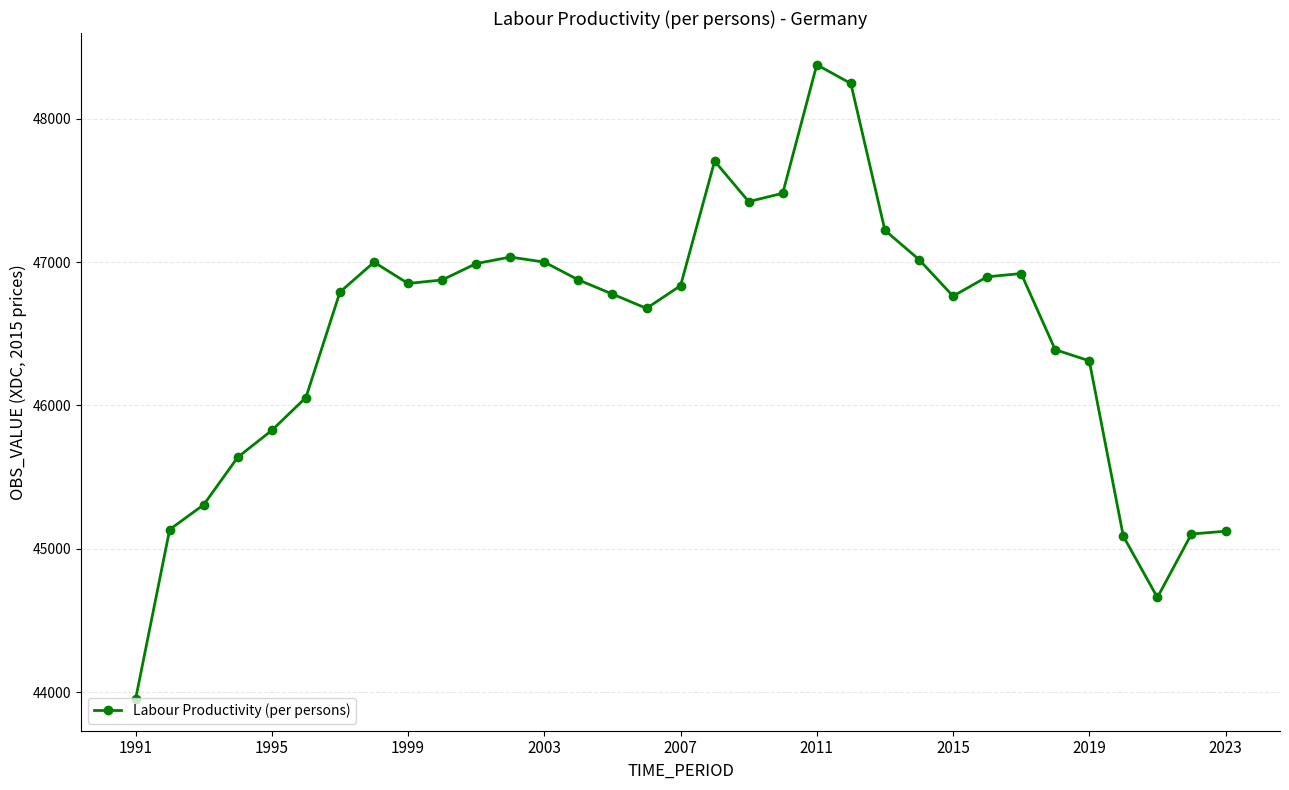

What is the difference between the maximum and minimum values?

4421.3